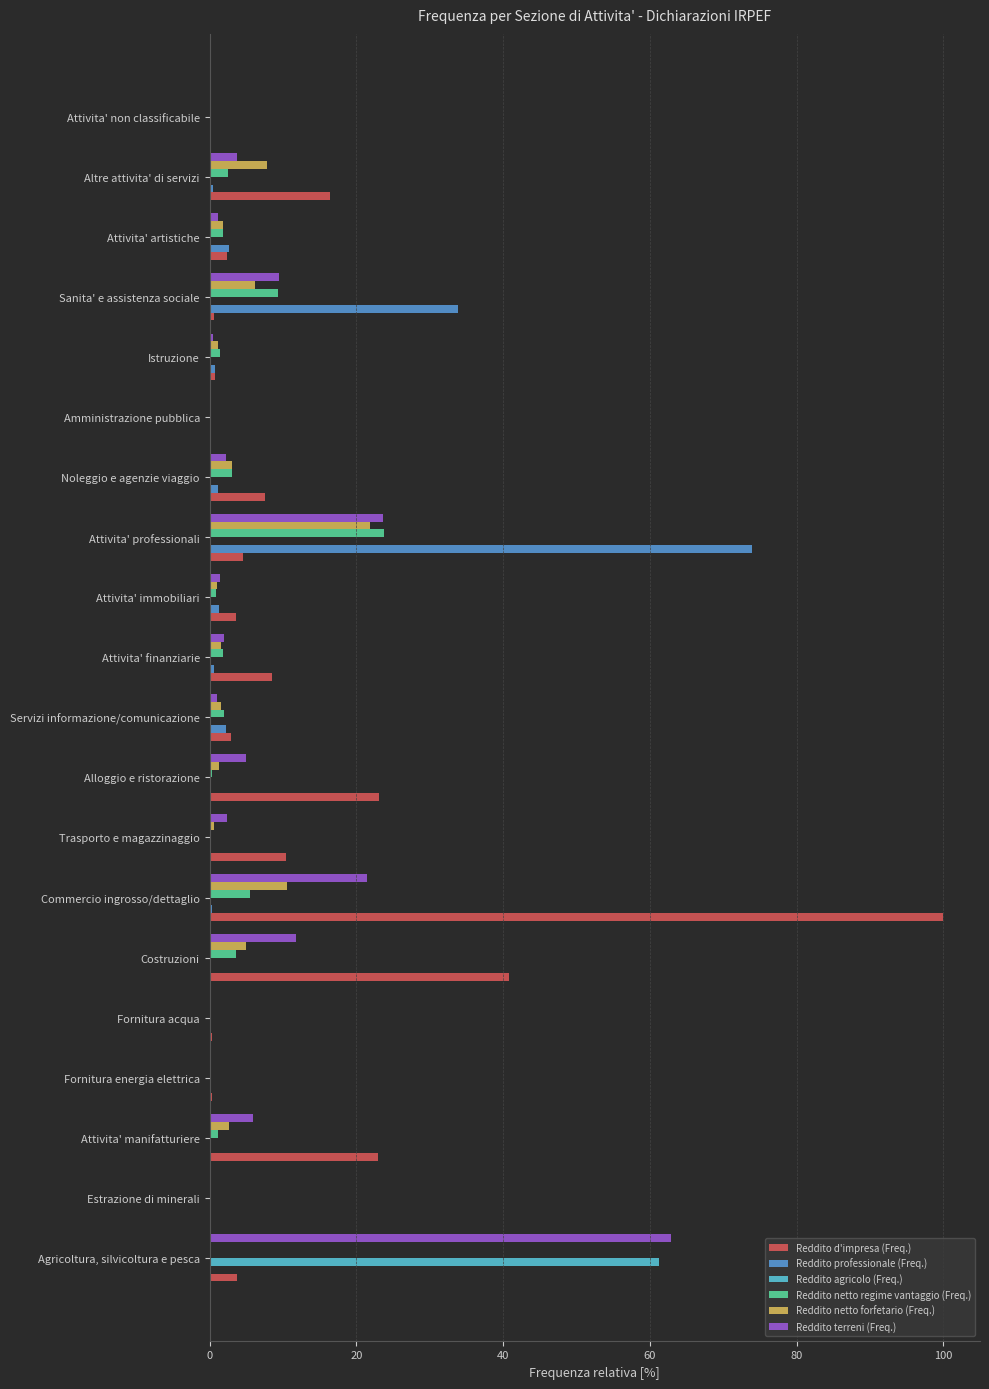

Is it true that Reddito terreni (Freq.) equals 19.0 at Costruzioni?

False